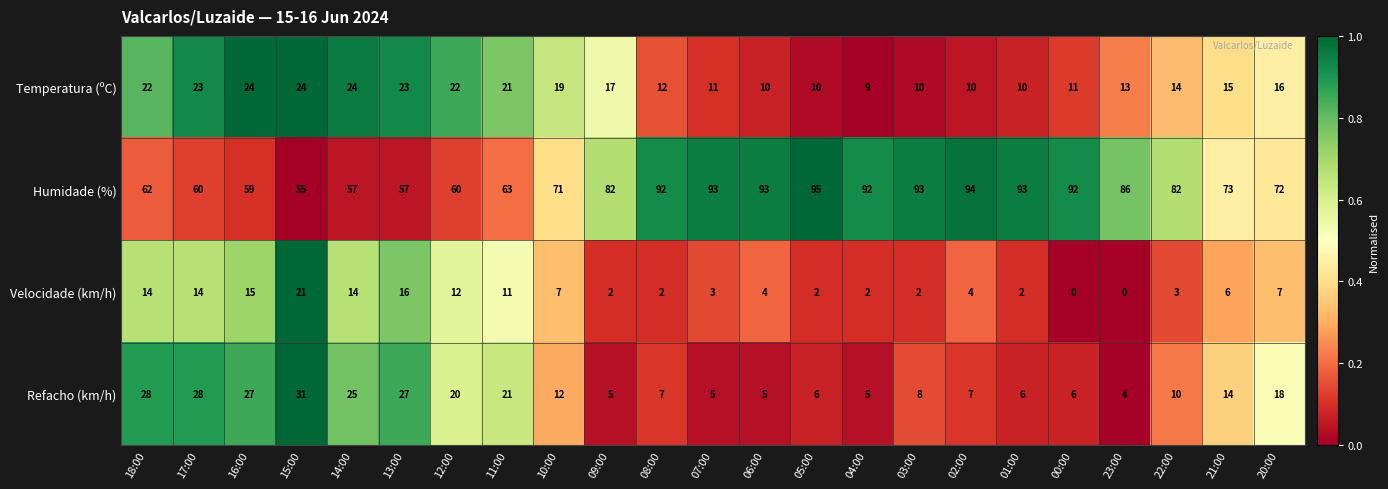

What is the difference between the maximum and minimum values in the Velocidade (km/h) series?

21